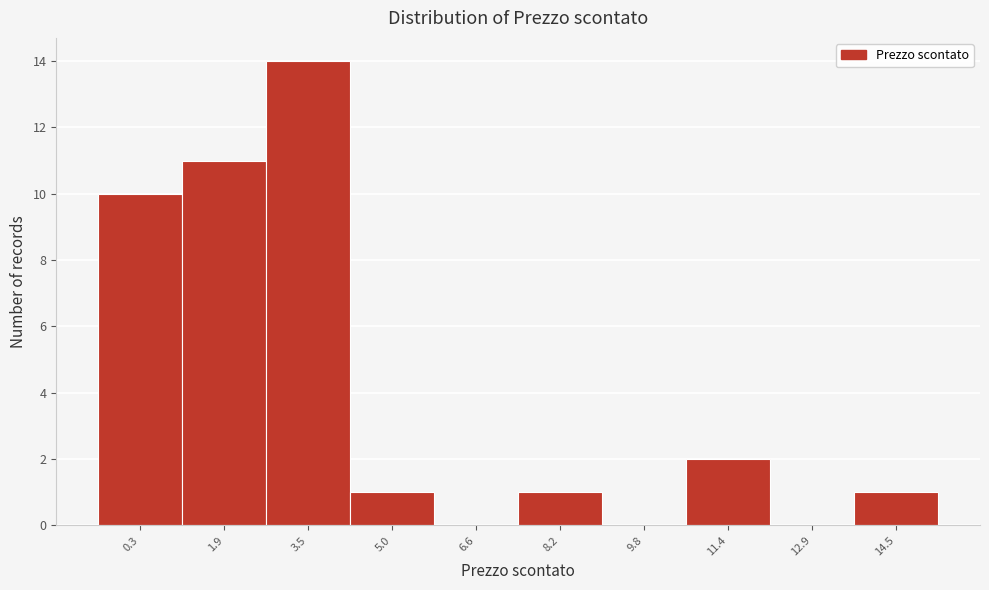

Reading left to right, transcribe all the data shown in this chart.

0.3=10	1.9=11	3.5=14	5.0=1	6.6=0	8.2=1	9.8=0	11.4=2	12.9=0	14.5=1